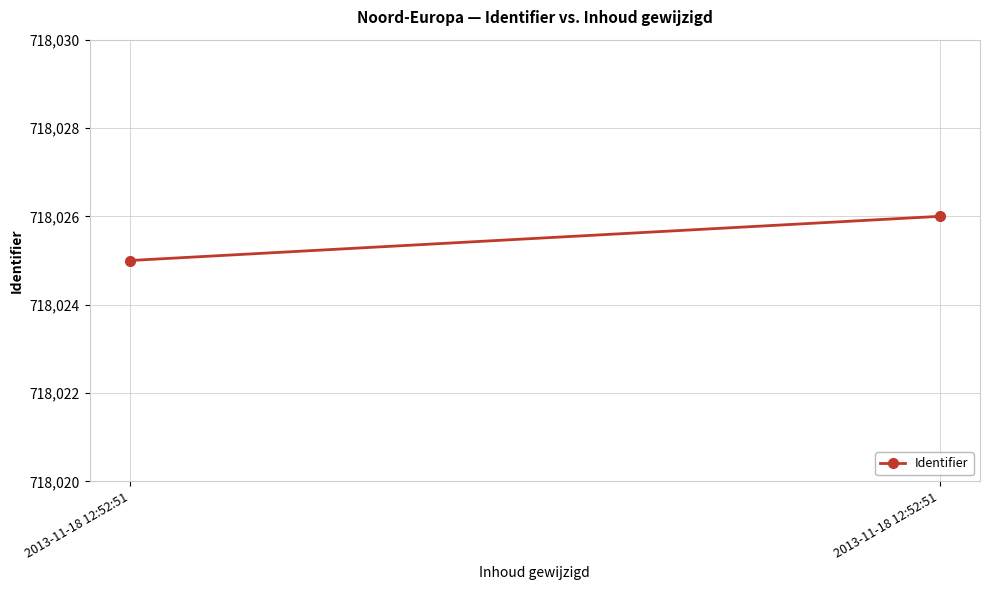

How many distinct data groups are displayed?

1